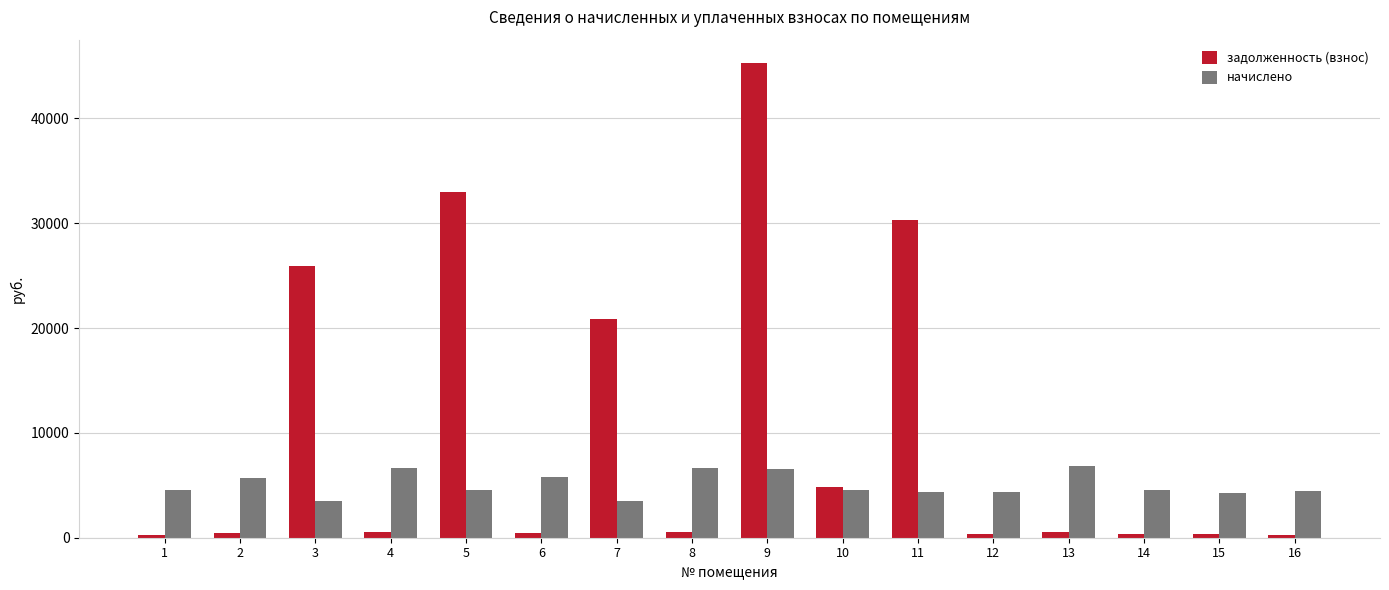

Is the value of начислено at 14 greater than the value of задолженность (взнос) at 5?

No